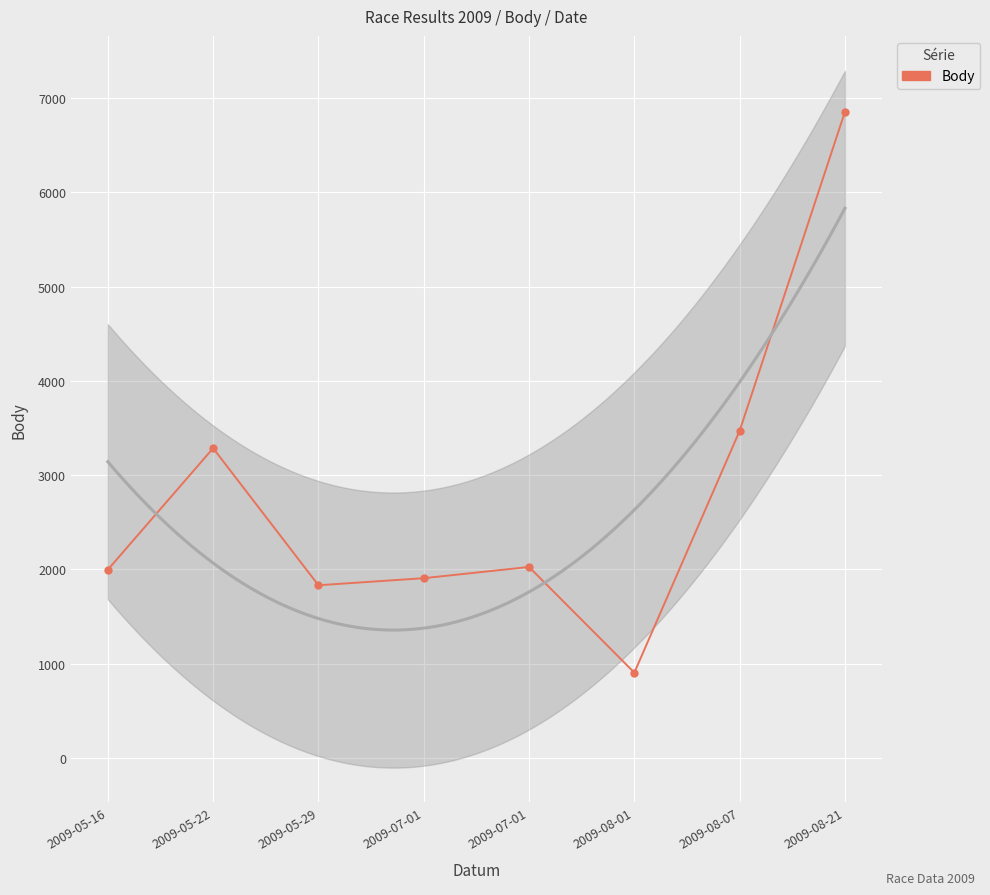

List the labels in order of value, smallest first.

2009-08-01, 2009-05-29, 2009-07-01, 2009-05-16, 2009-07-01, 2009-05-22, 2009-08-07, 2009-08-21